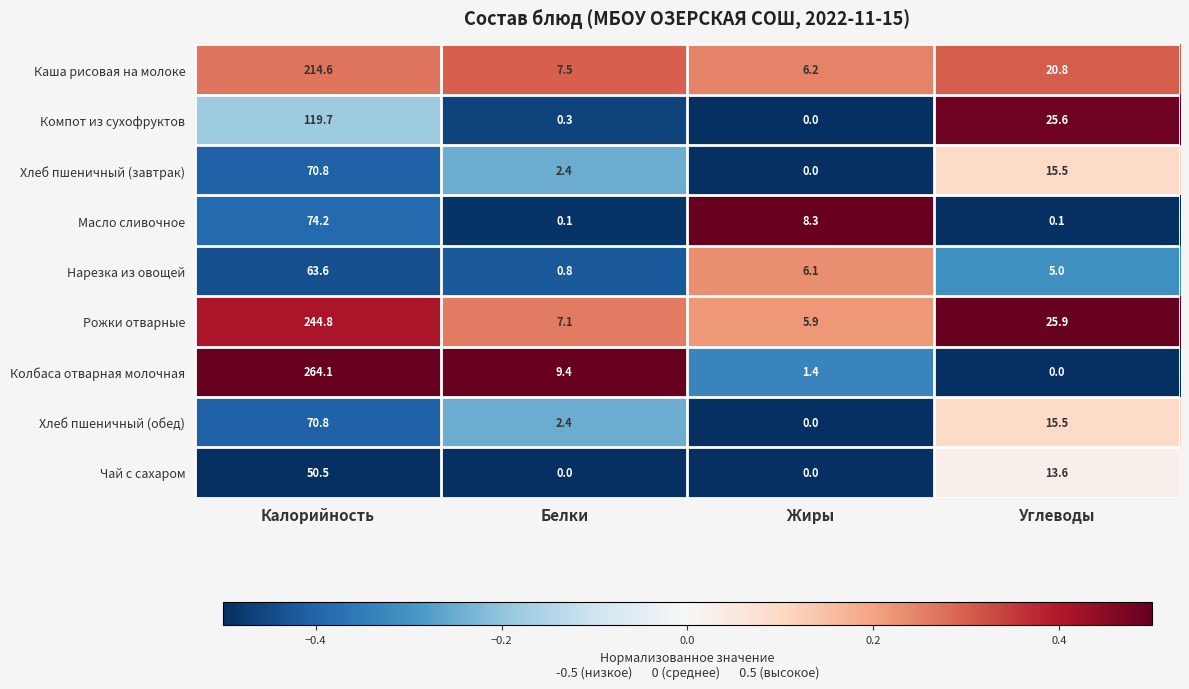

What is the total value across all series at Углеводы?

122.0